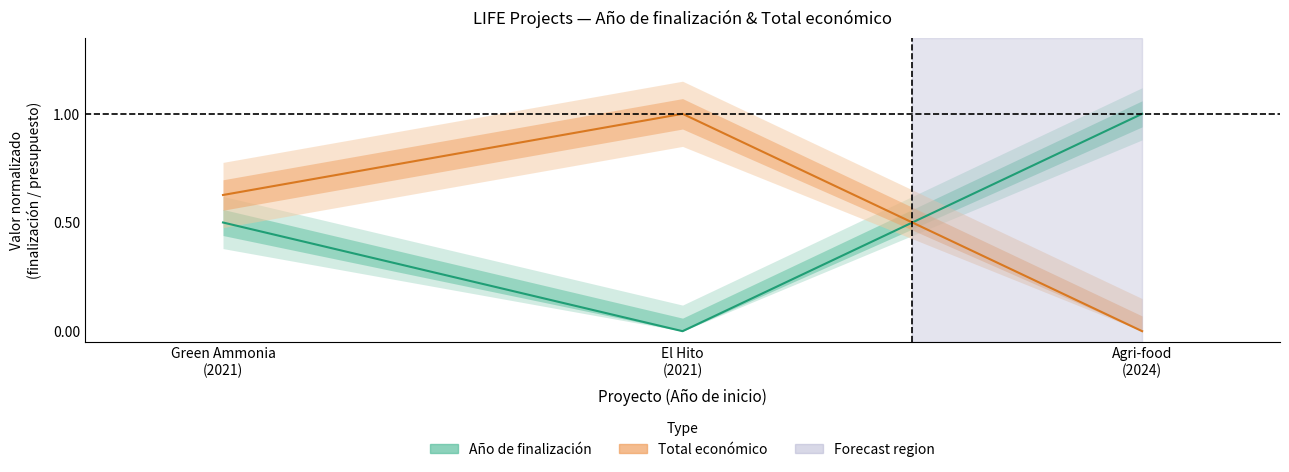

How many values in the Total económico series exceed 0?

2